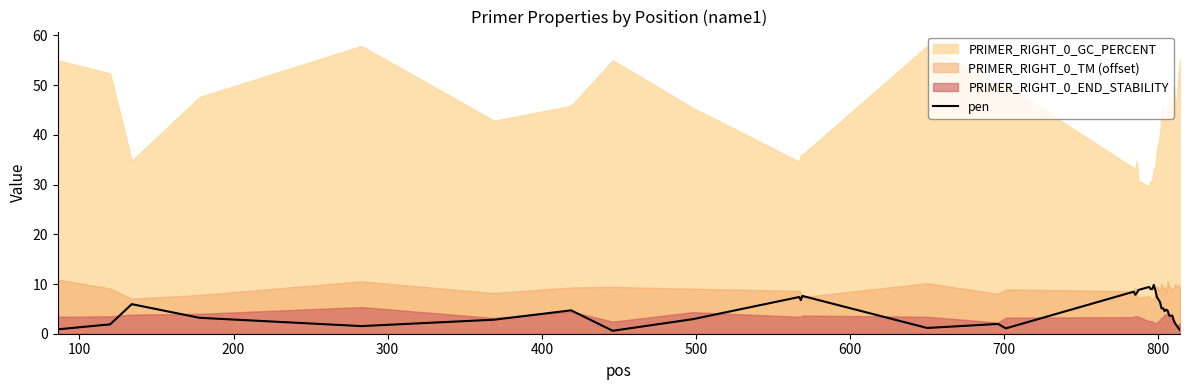

What is the maximum value for pen?

9.8